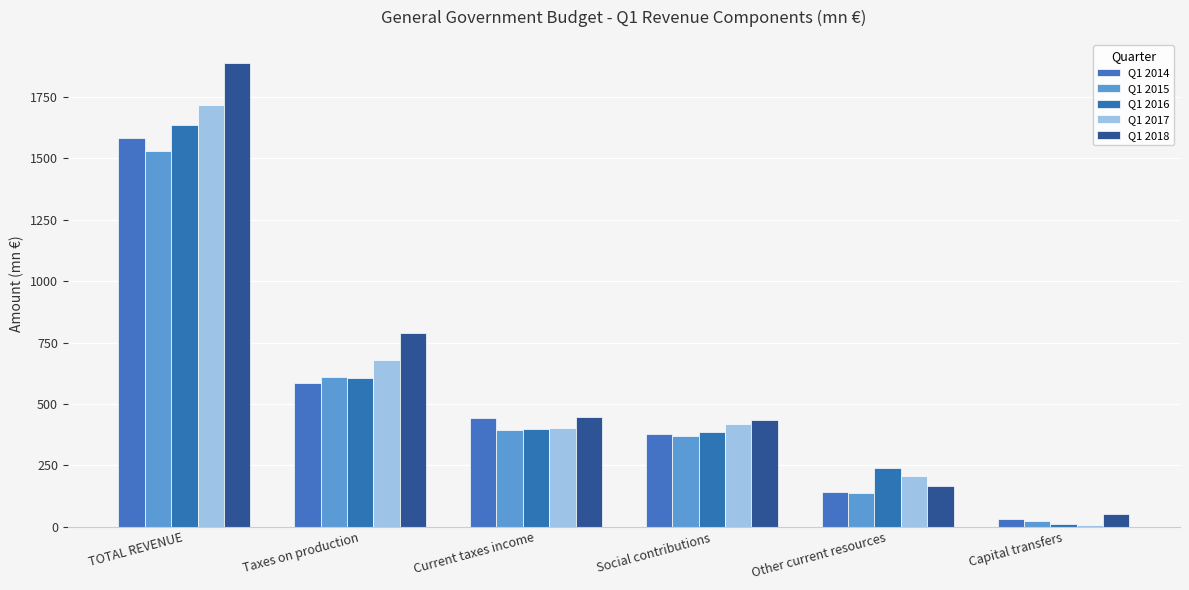

What is the difference between the maximum and minimum values in the Q1 2016 series?

1626.8